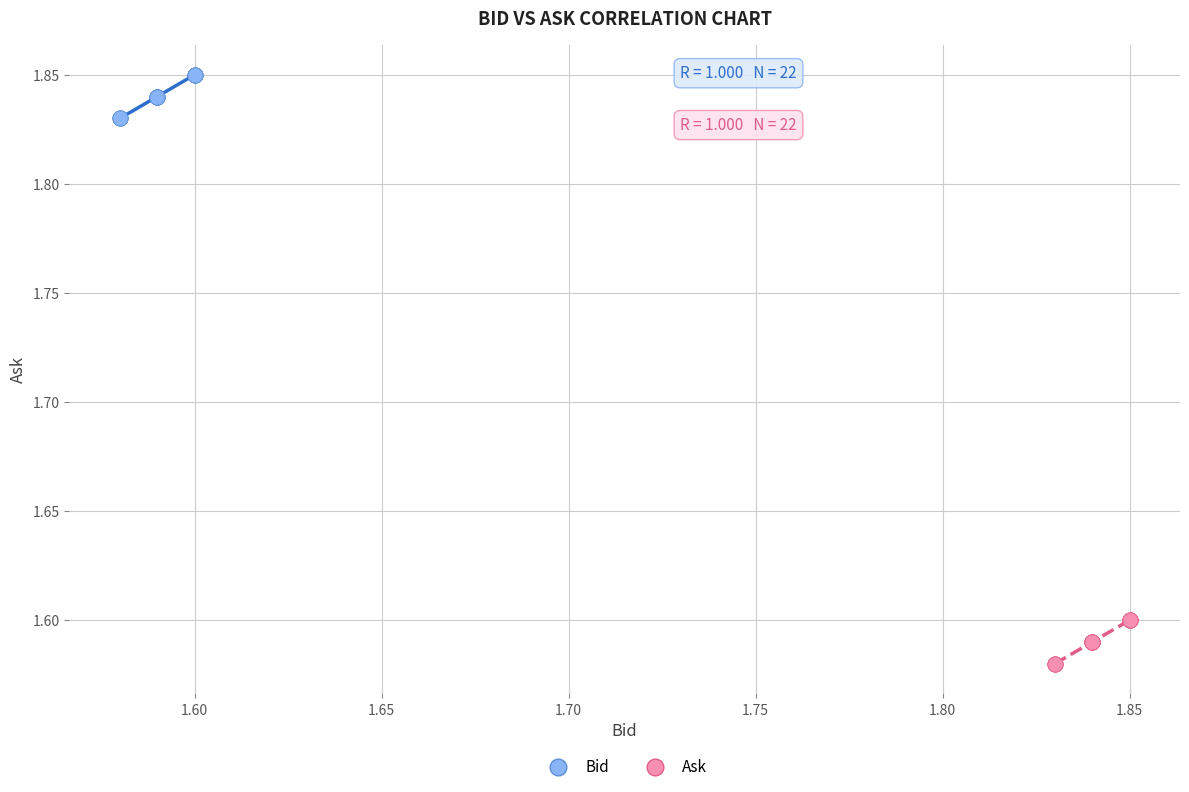

Which series contains the lowest Y value?

Ask